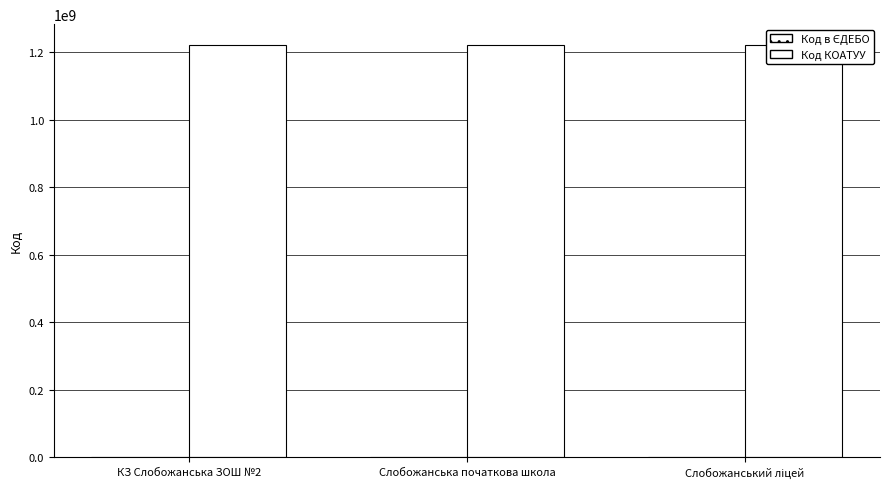

Which series has the largest range (max minus min)?

Код в ЄДЕБО